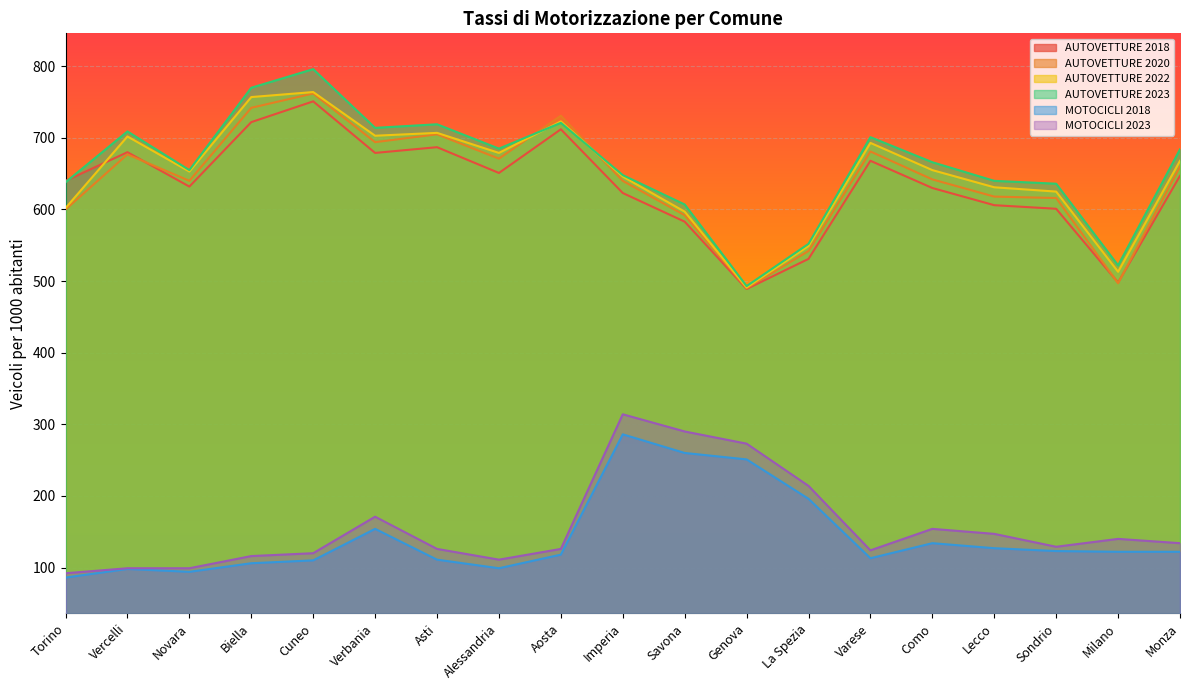

Which series changed the most between Biella and Savona?

MOTOCICLI 2023